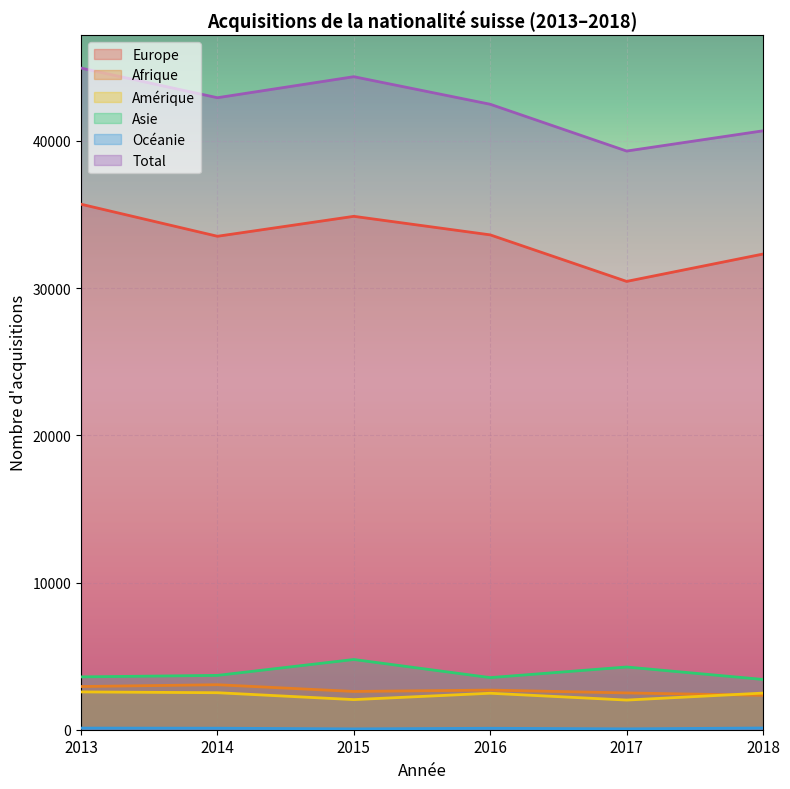

At which category is the sum across all series the highest?

2013